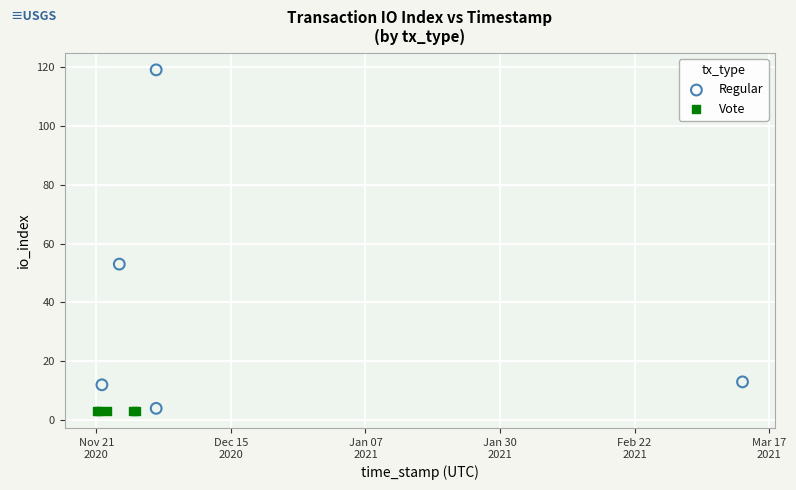

Which series reaches the maximum Y coordinate?

Regular